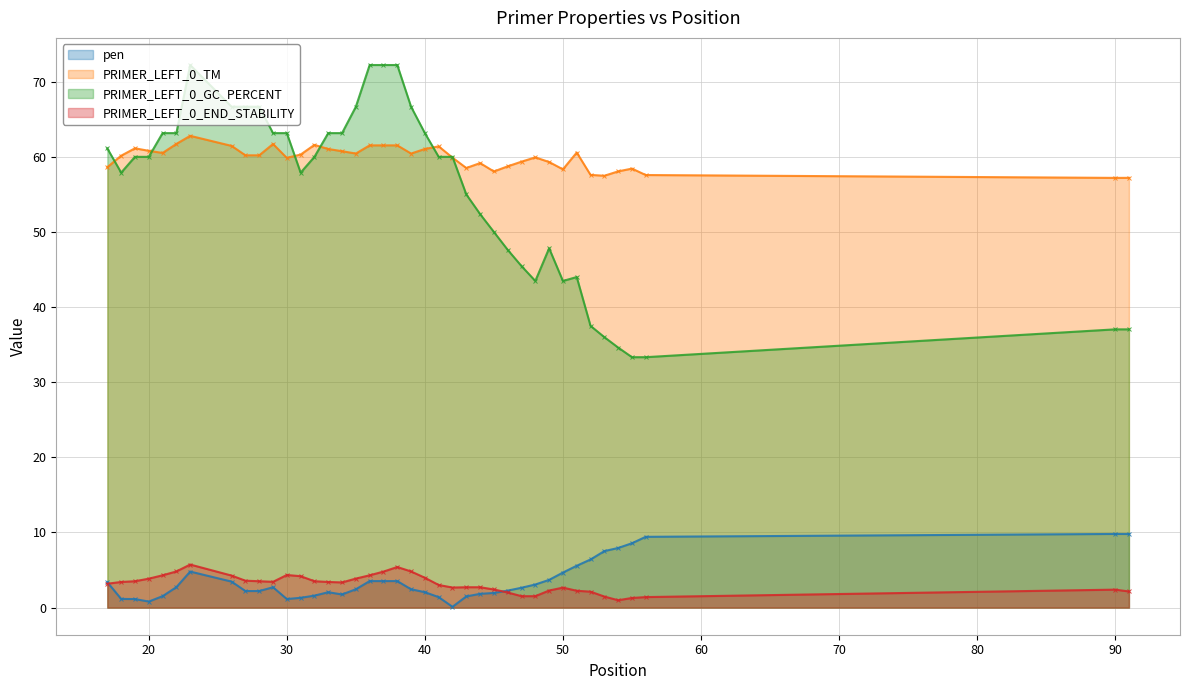

Where is the first local maximum for PRIMER_LEFT_0_TM?

19